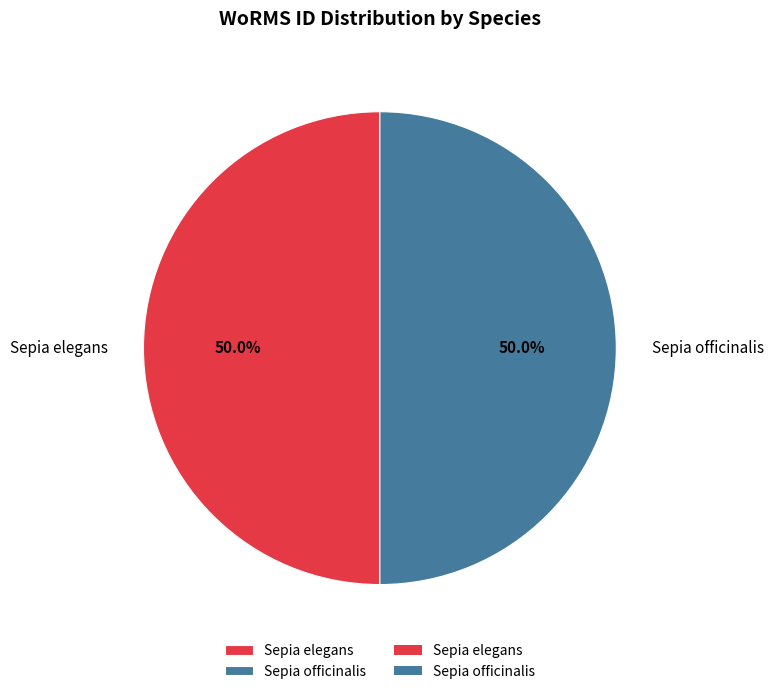

Count the number of slices in the pie.

2